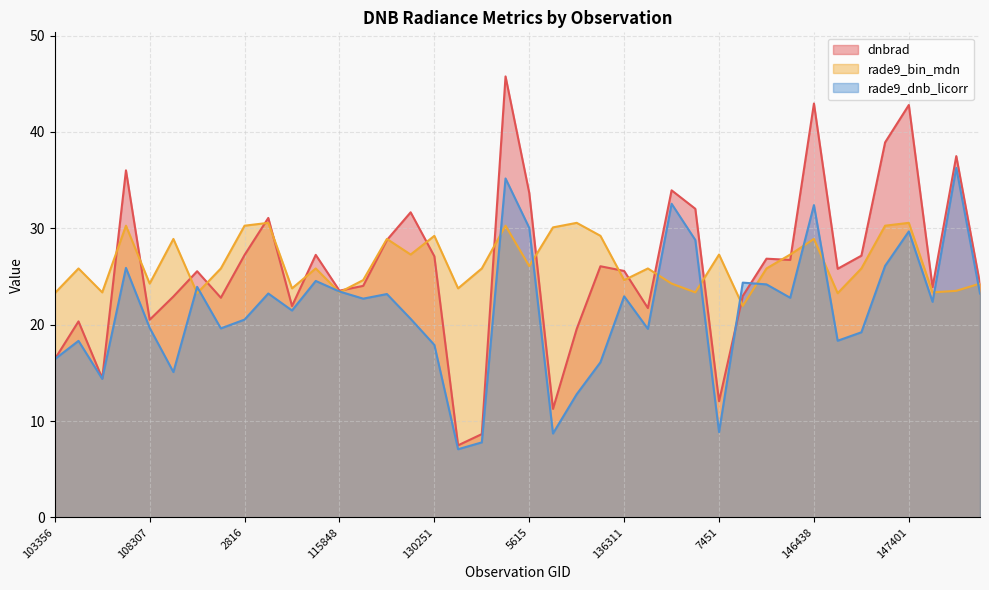

Does the chart have visible grid lines?

Yes